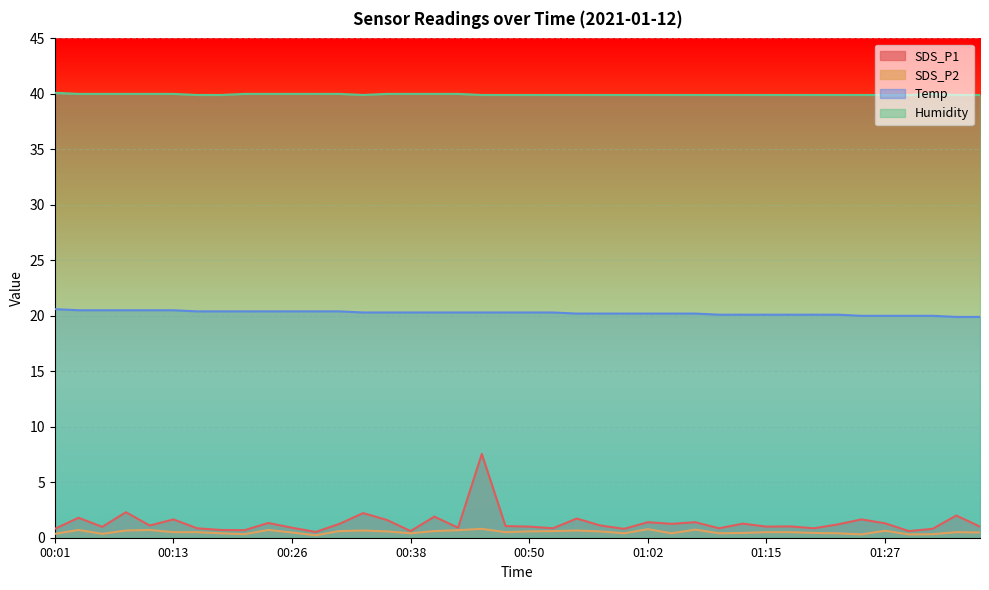

True or false: Temp and Humidity intersect in this chart.

False